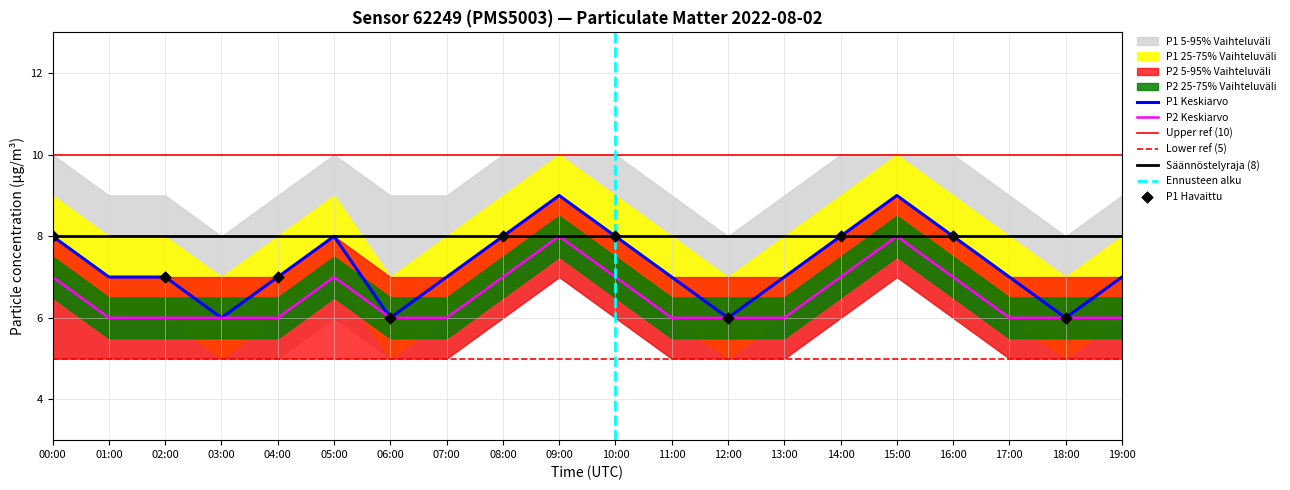

At how many categories does at least one series exceed 9?

8